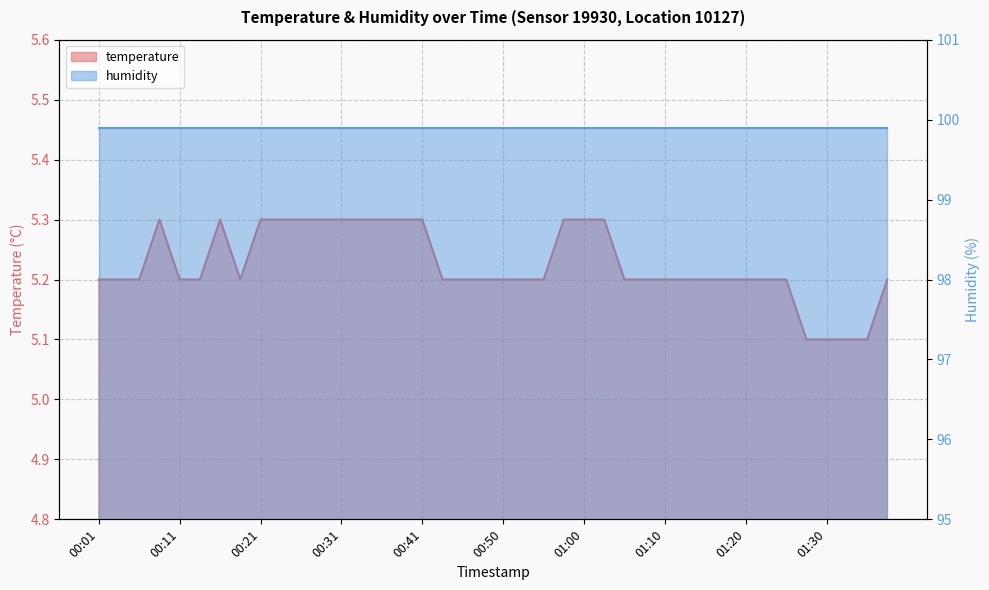

Rank the categories by value from lowest to highest.

01:27, 01:30, 01:32, 01:35, 00:01, 00:04, 00:06, 00:11, 00:13, 00:18, 00:43, 00:46, 00:48, 00:50, 00:53, 00:55, 01:05, 01:08, 01:10, 01:13, 01:15, 01:18, 01:20, 01:22, 01:25, 01:37, 00:09, 00:16, 00:21, 00:23, 00:26, 00:28, 00:31, 00:33, 00:36, 00:38, 00:41, 00:58, 01:00, 01:03